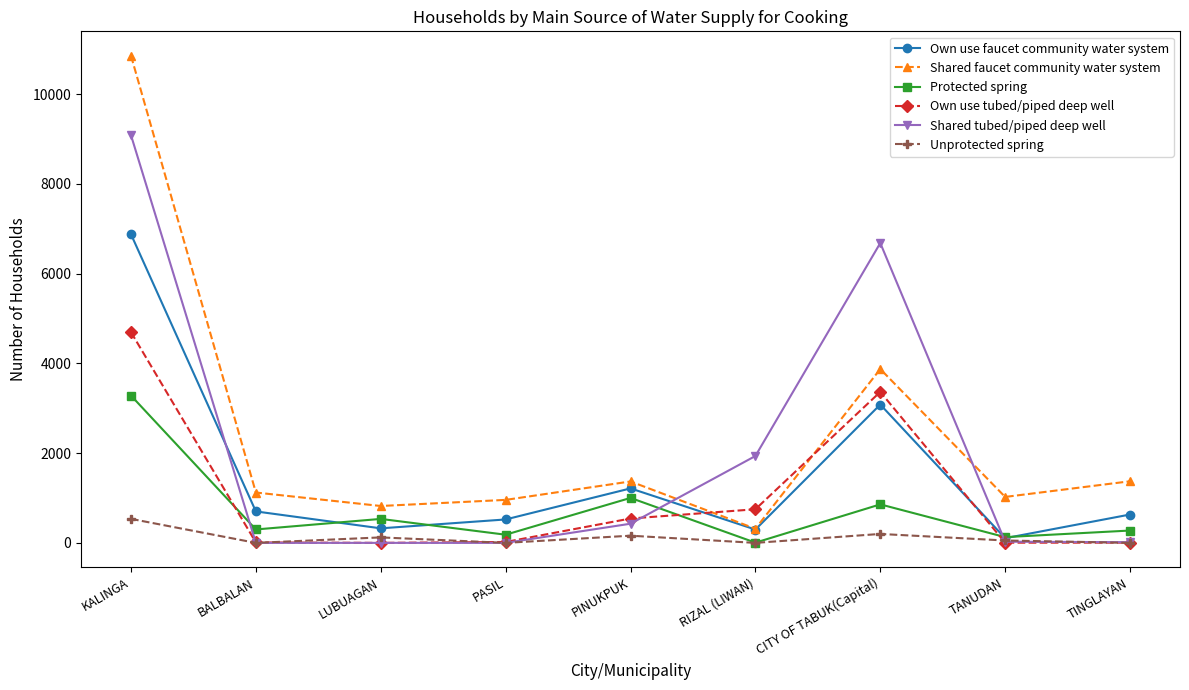

Count the number of categories in the chart.

9